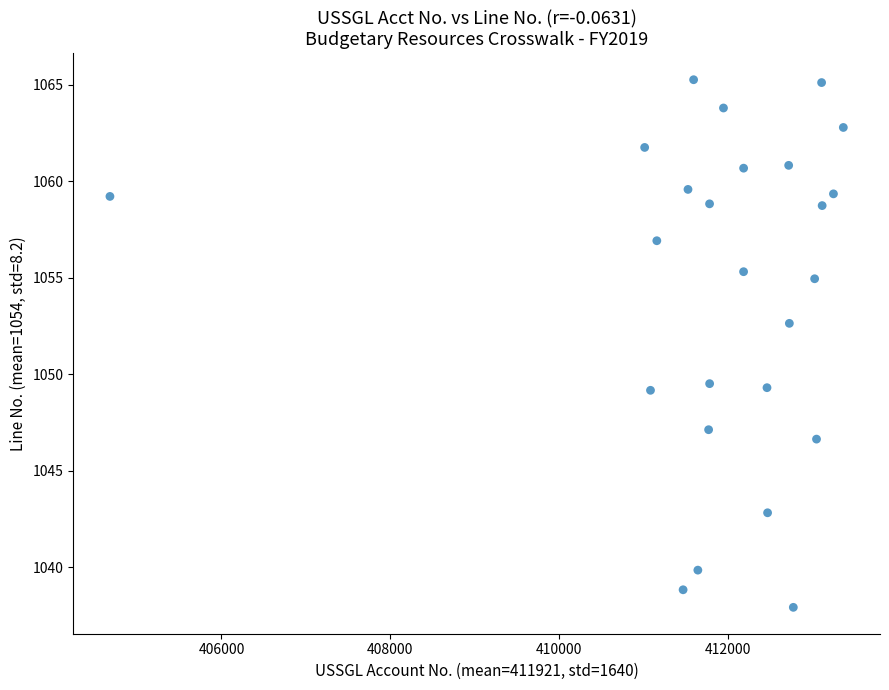

What is the range of Y values (max minus min)?

27.4